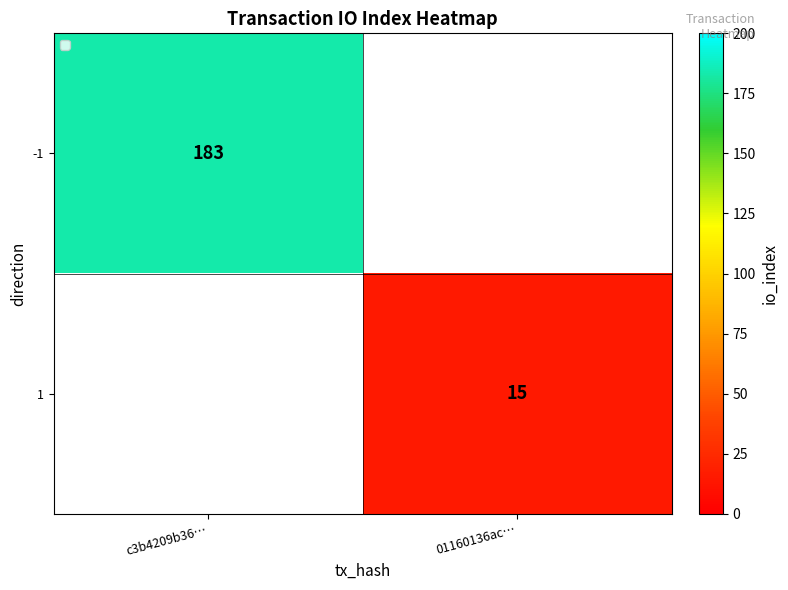

Is the value of 1 at 01160136ac… greater than the value of -1 at c3b4209b36…?

No